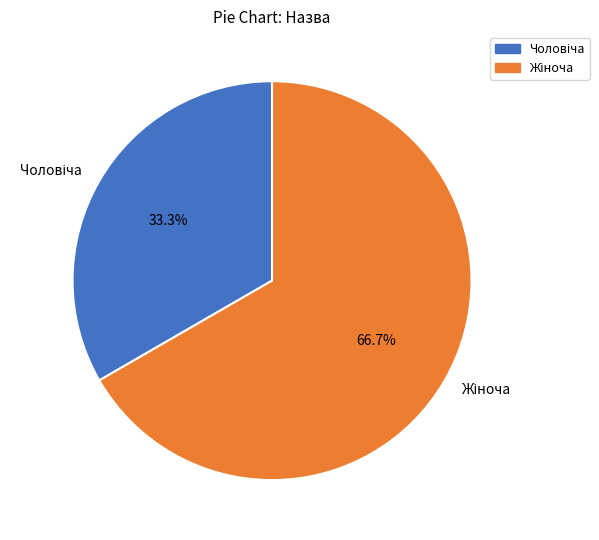

Is there any slice that represents more than half of the pie?

Yes